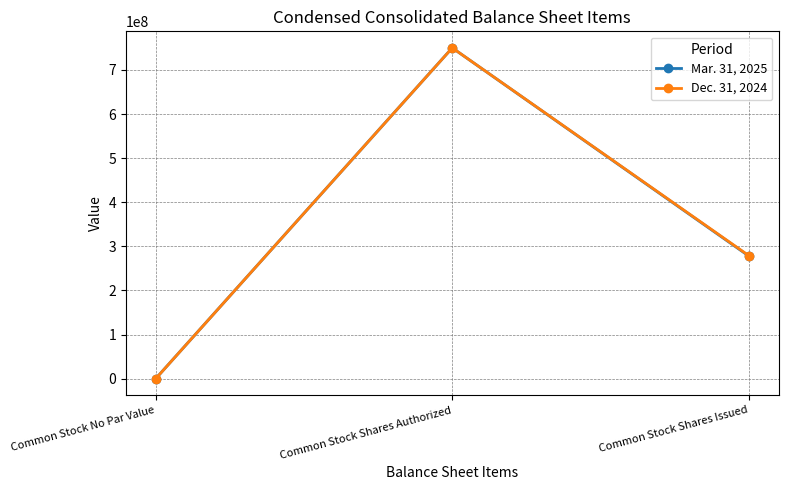

True or false: Dec. 31, 2024 has a value of -341733607 at Common Stock No Par Value.

False